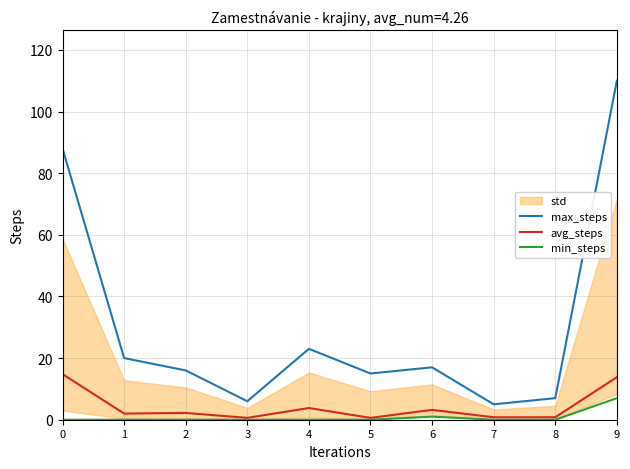

True or false: avg_steps and max_steps cross at least once.

False